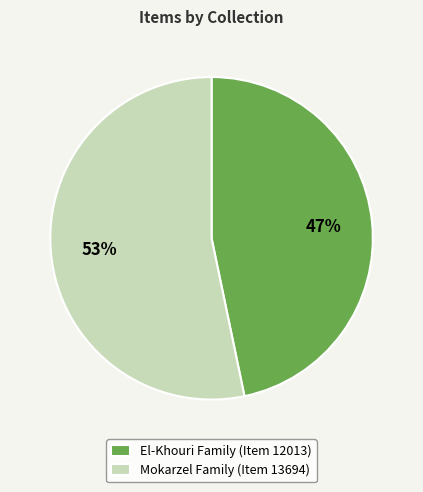

What percentage is the El-Khouri Family (Item 12013) slice, to the nearest percent?

47%